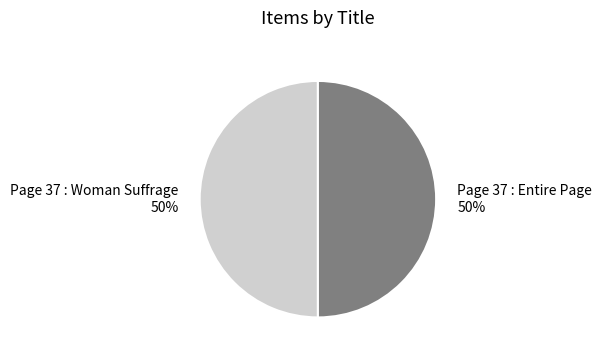

How many segments does this pie chart have?

2